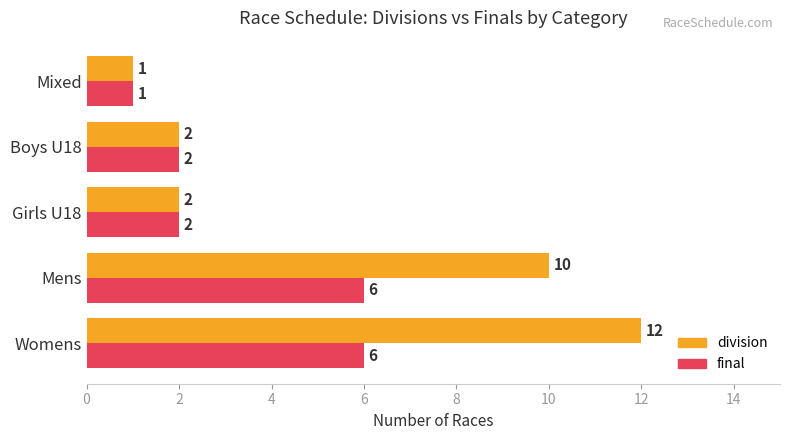

What are all the series names shown in the legend?

division, final